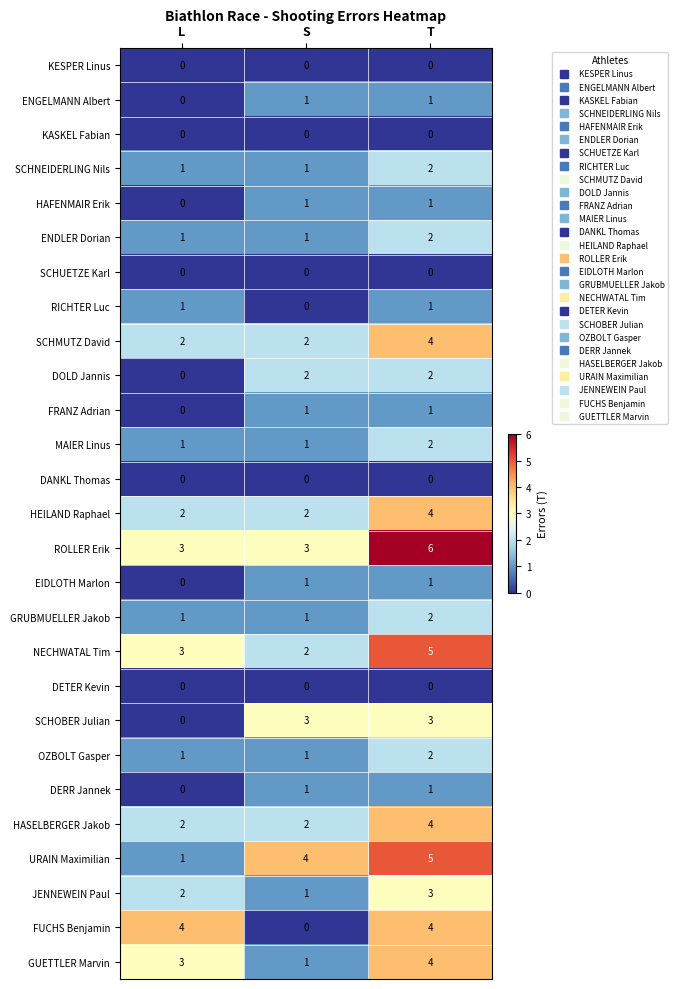

What is the spread (max minus min) of values at S?

4